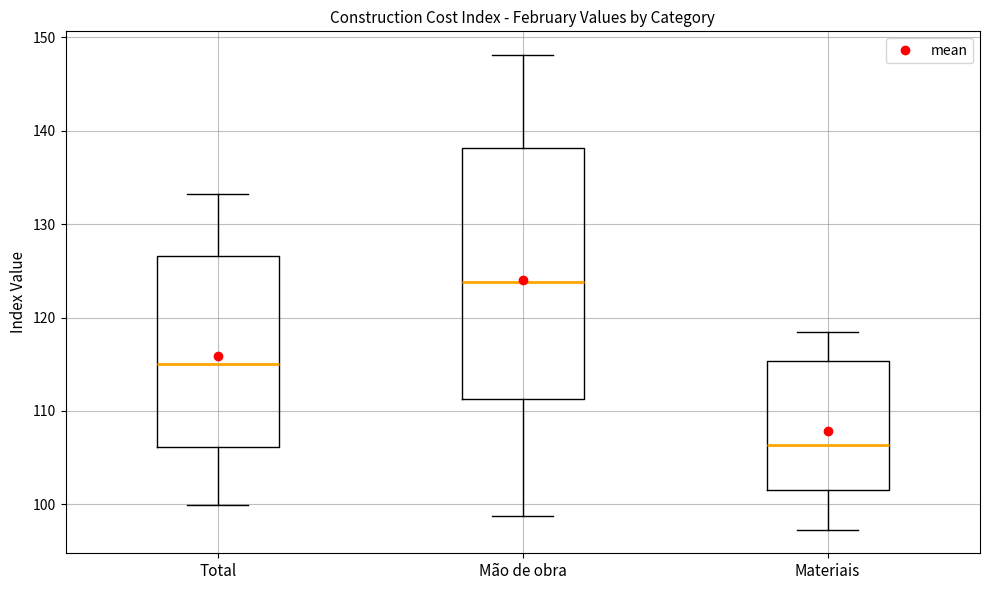

Comparing the boxes themselves (not the whiskers), which one is the tallest?

Mão de obra